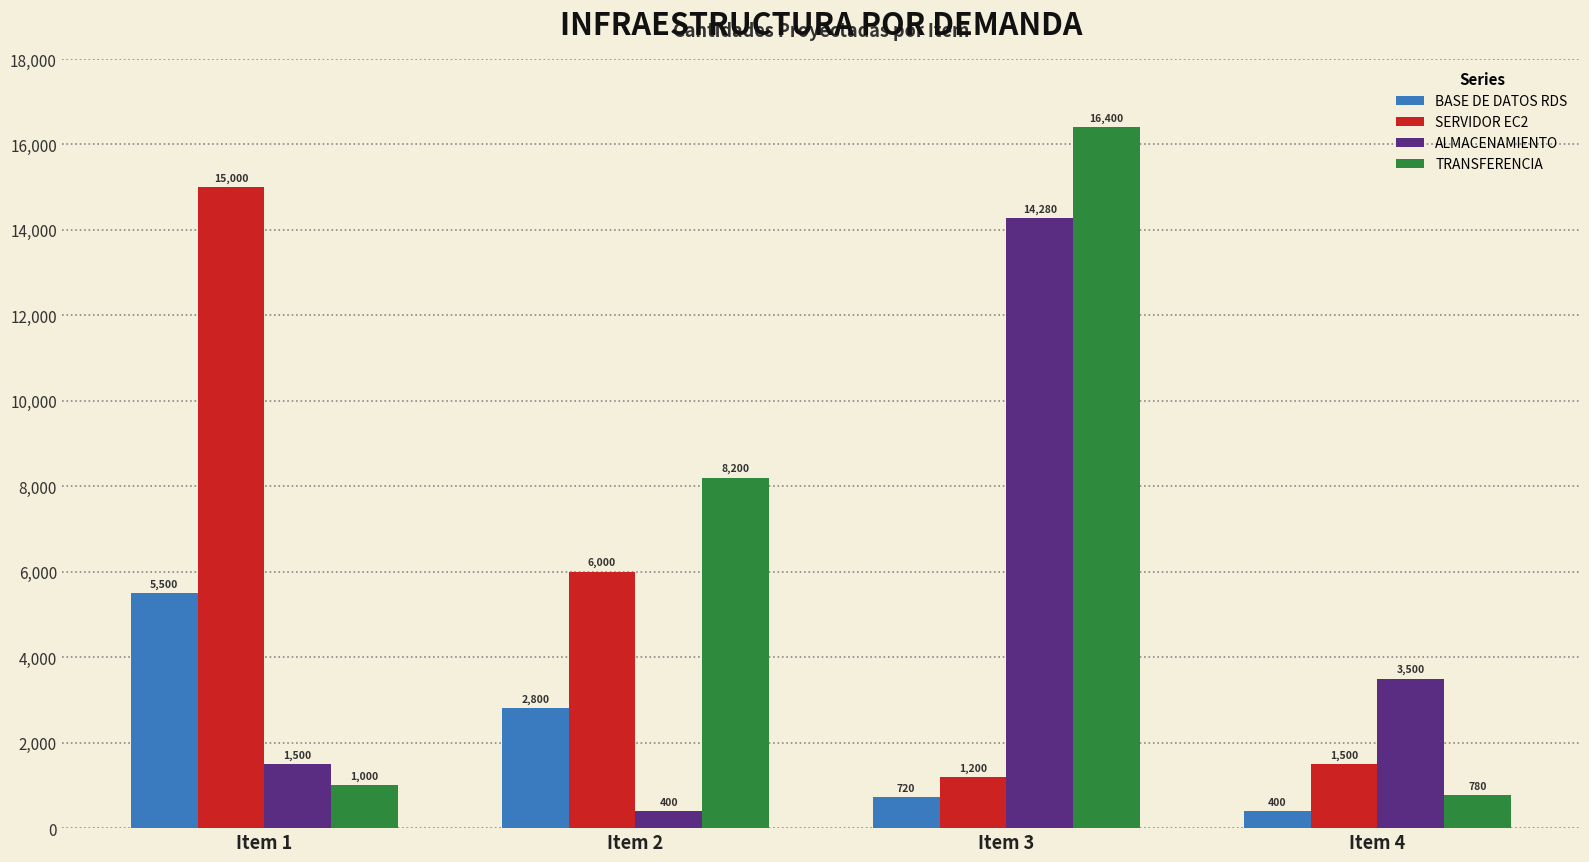

At Item 2, list the series in order from largest to smallest.

TRANSFERENCIA, SERVIDOR EC2, BASE DE DATOS RDS, ALMACENAMIENTO